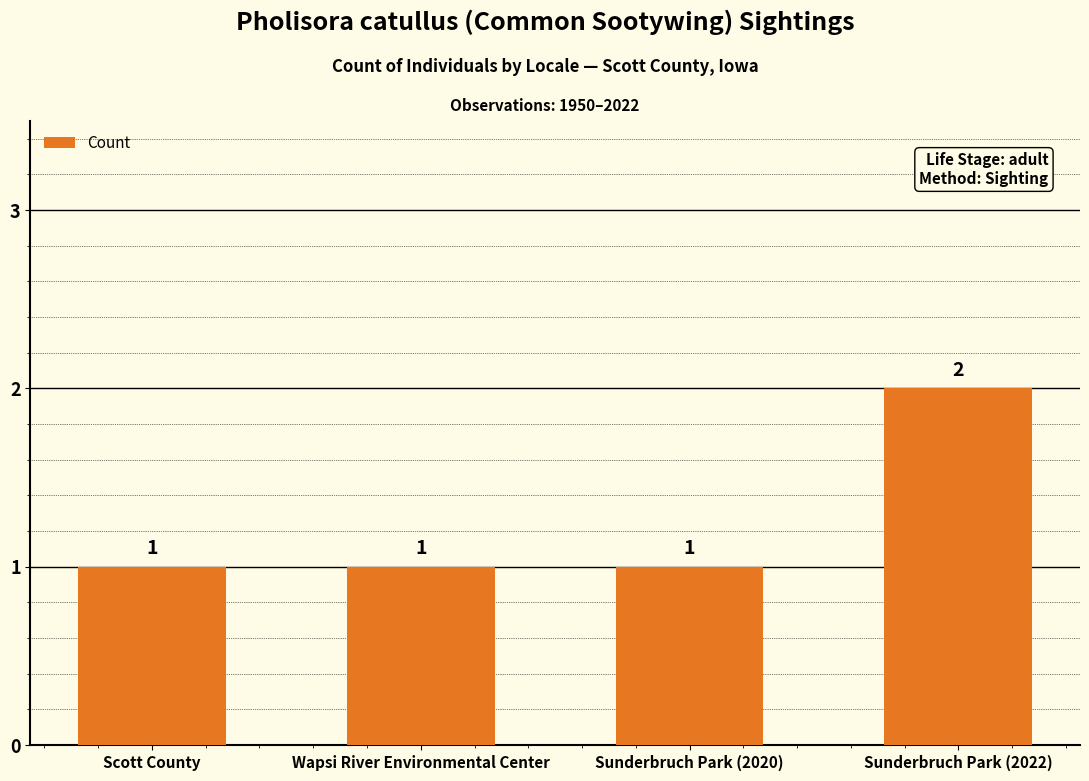

What is the value of the 1st bar from the left?

1